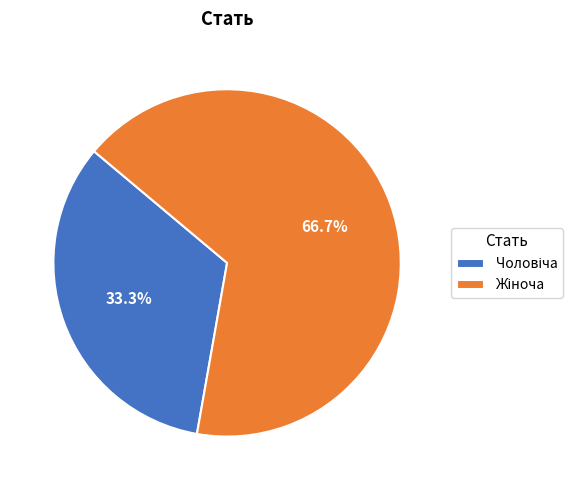

Is there a majority slice in this chart?

Yes